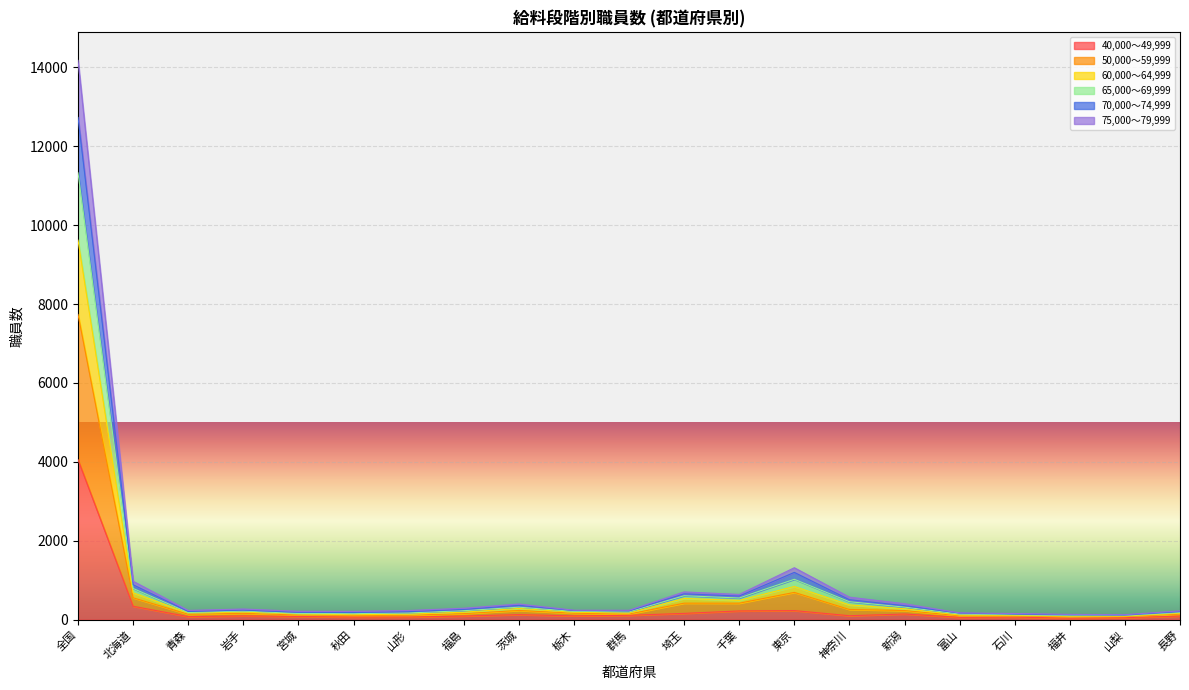

At which category does 50,000～59,999 reach its first local valley?

青森